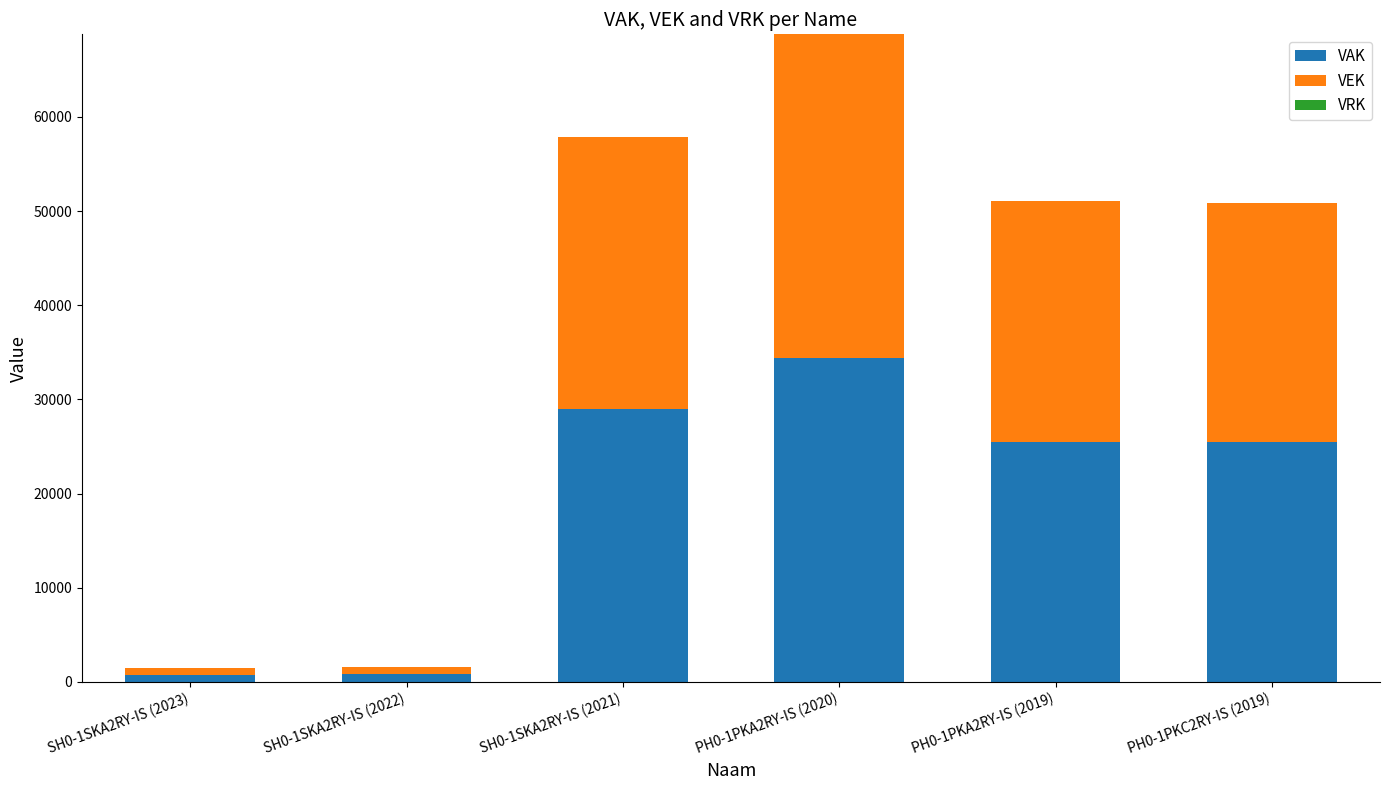

At which category is the sum across all series the highest?

PH0-1PKA2RY-IS (2020)